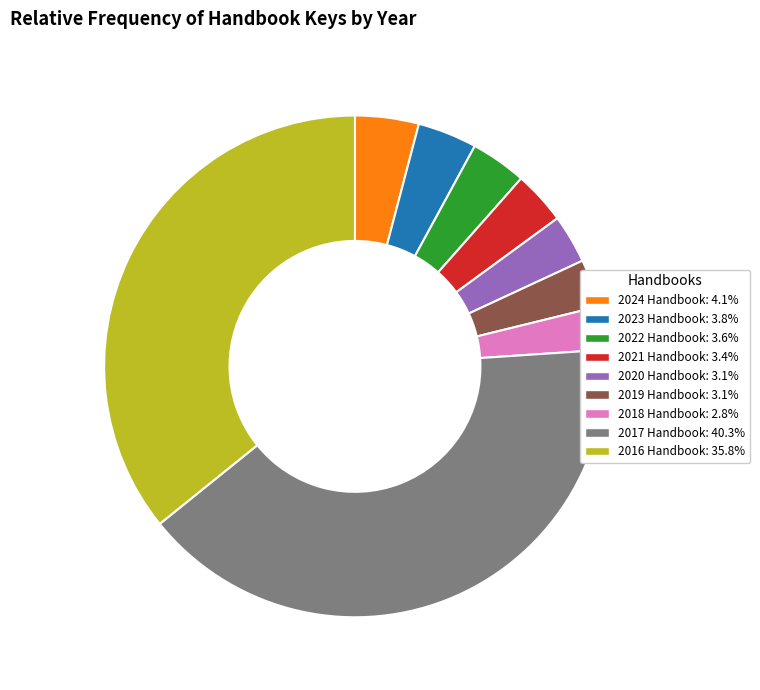

Do 2017 Handbook and 2024 Handbook together represent more than half of the pie?

No